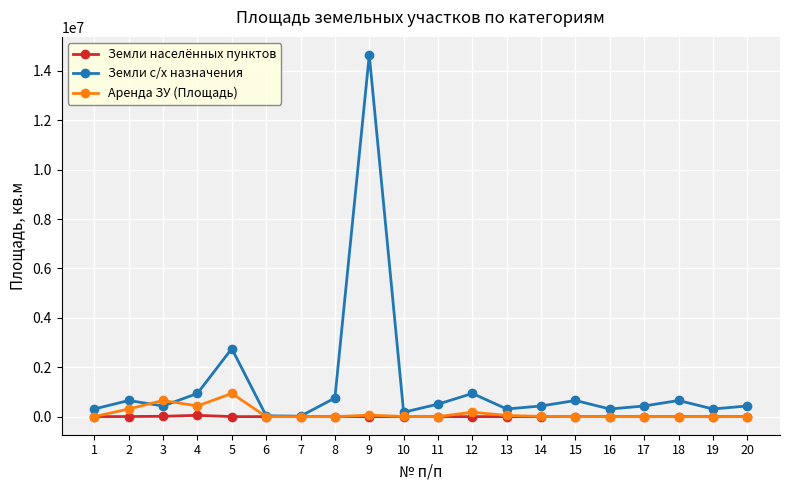

What is the sum of the Аренда ЗУ (Площадь) values at 5 and 7?

938657